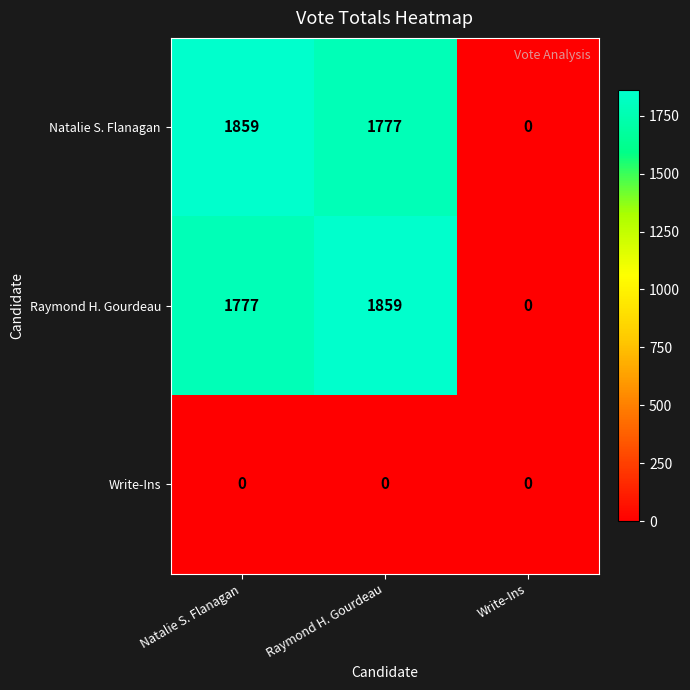

What is the difference between the highest and lowest values at Natalie S. Flanagan?

1859